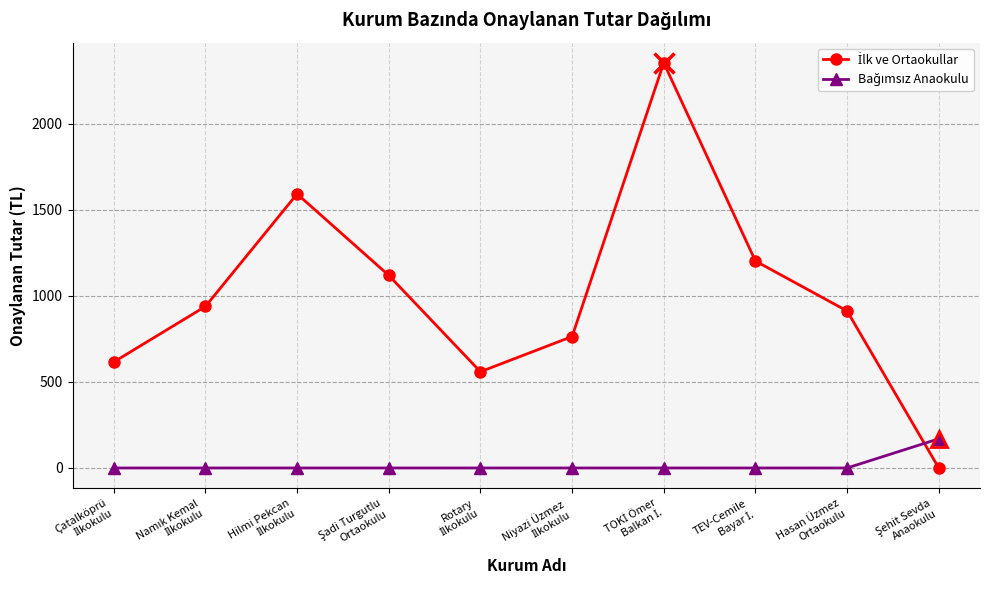

What is the maximum value shown in the chart?

2355.0